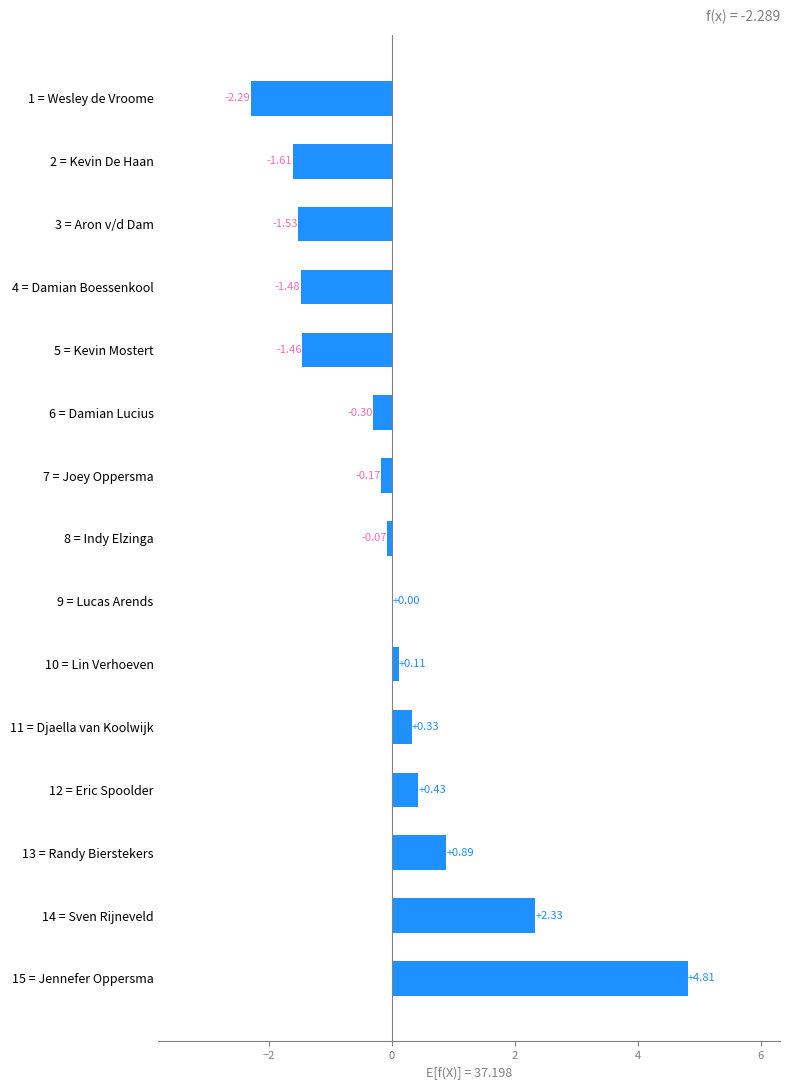

How many values exceed 0?

7